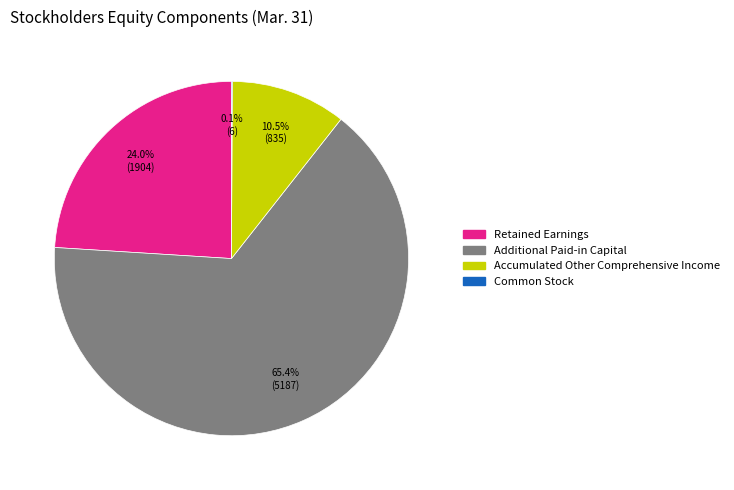

To the nearest percent, what is the difference between the largest and smallest slice percentages?

65%